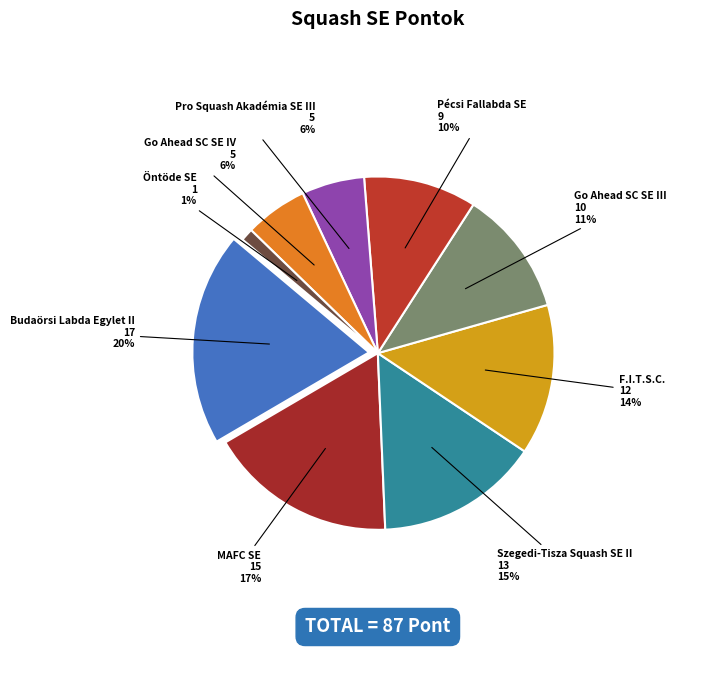

What portion of the pie excludes Pécsi Fallabda SE?

89.7%